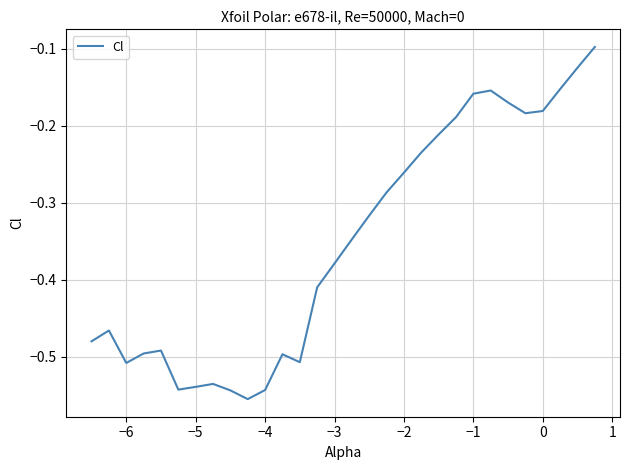

Count the number of categories in the chart.

30